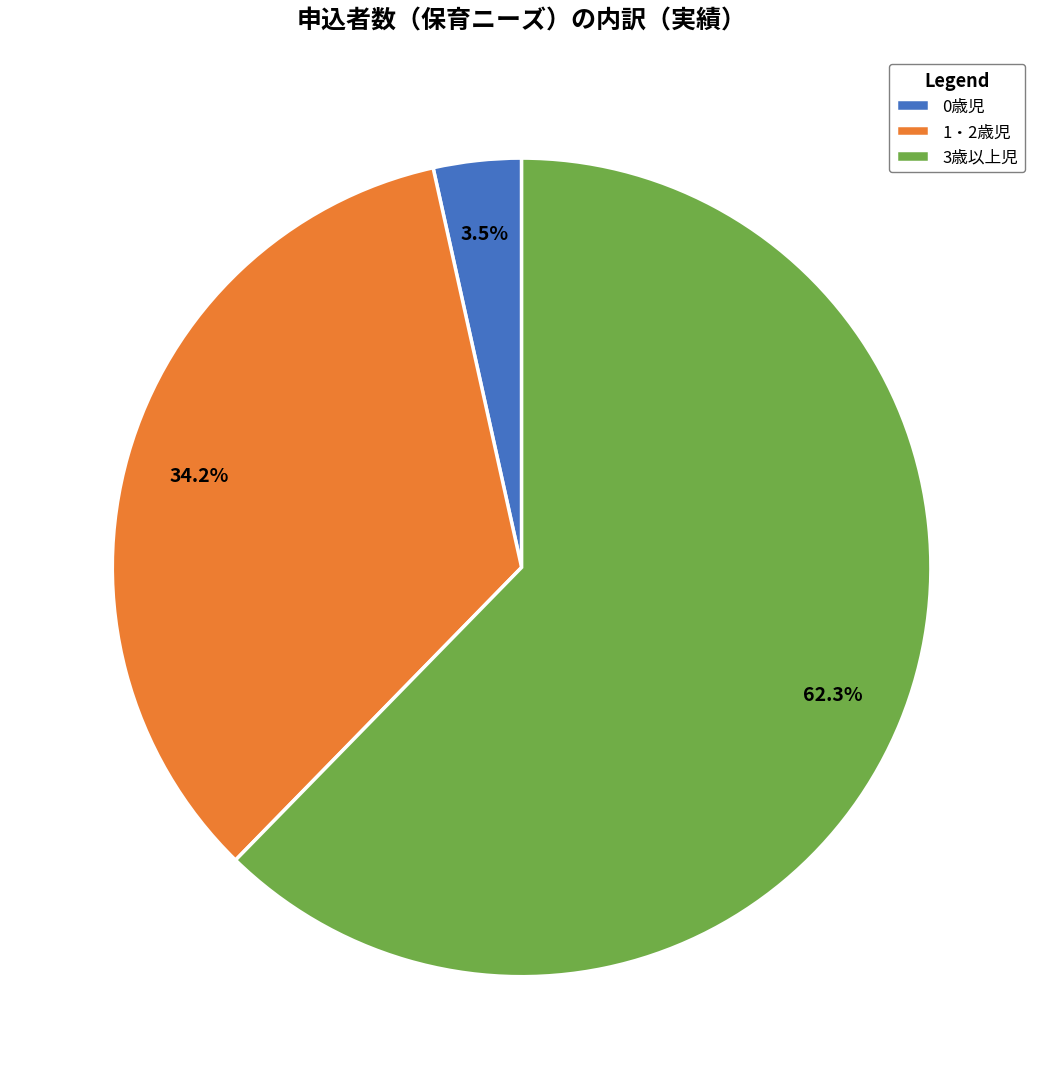

Rank the categories by value from lowest to highest.

0歳児, 1・2歳児, 3歳以上児